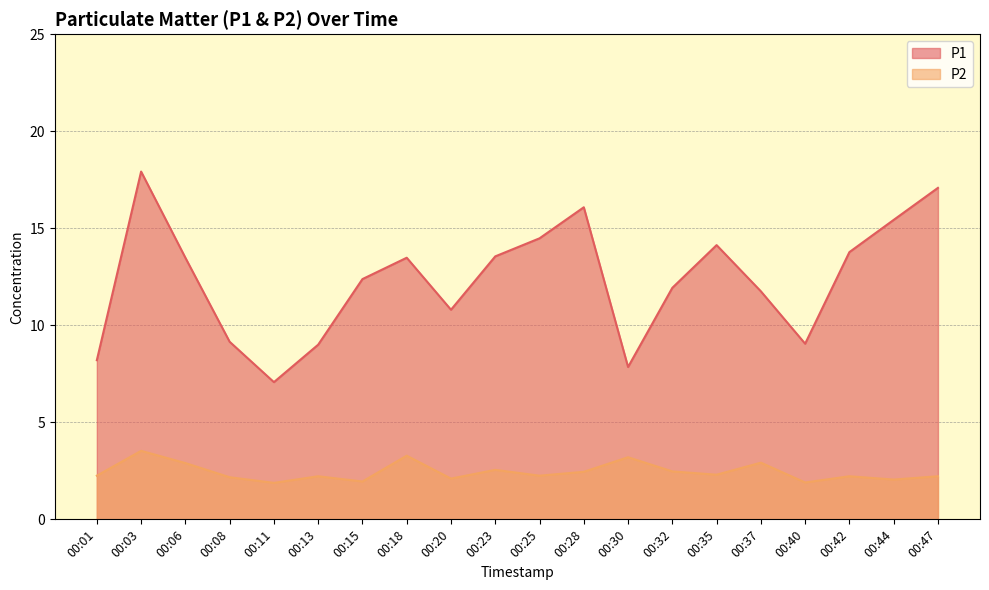

Where is the first local maximum for P1?

00:03